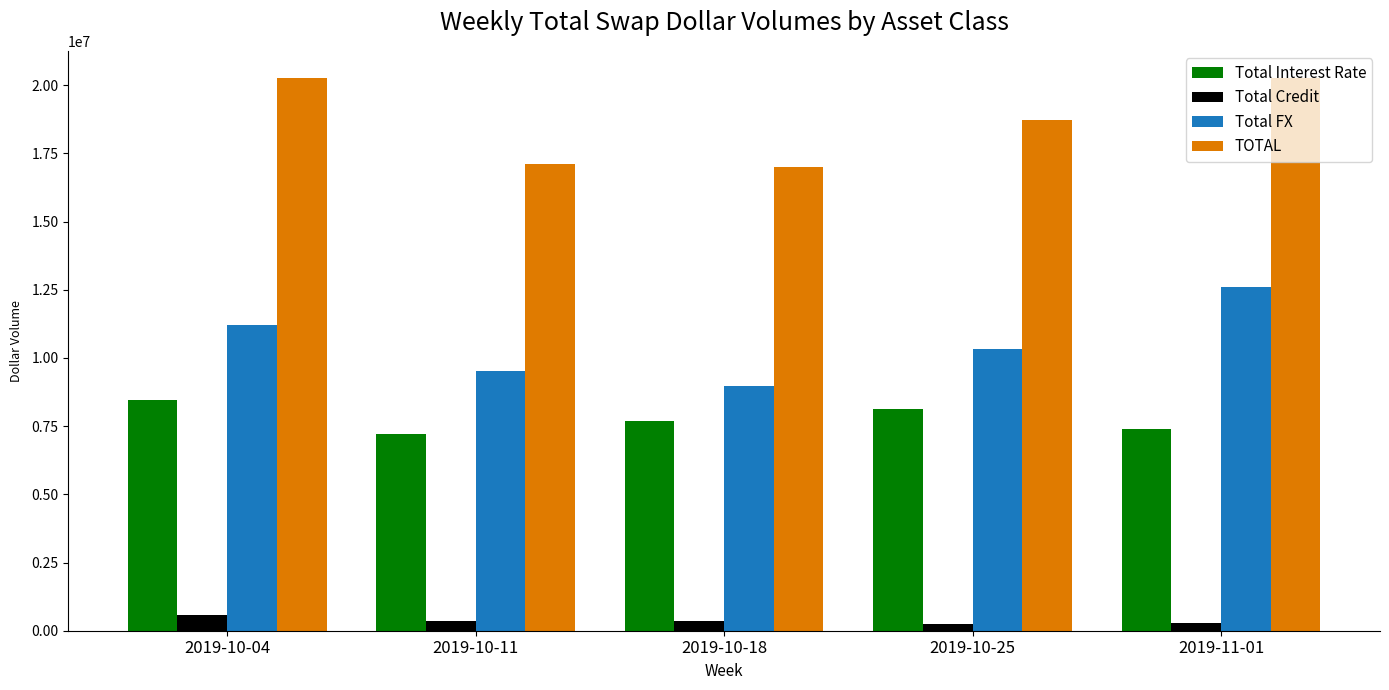

How many groups of bars are there?

5